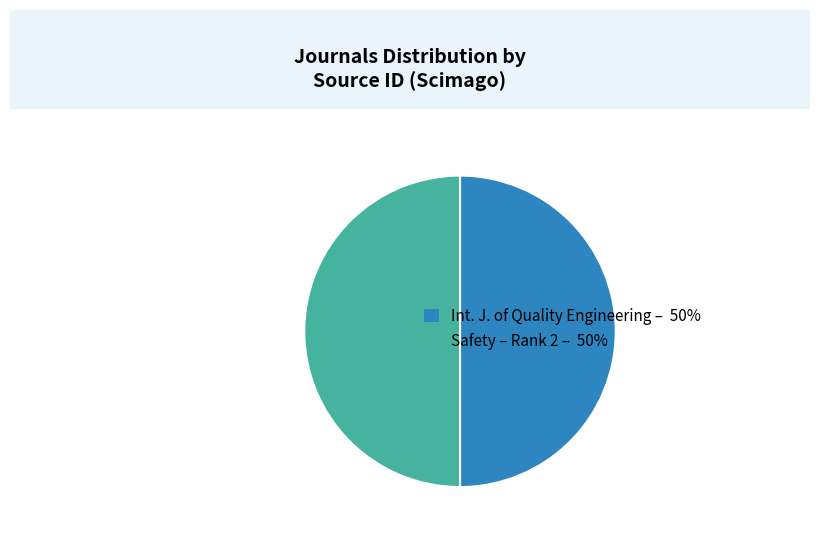

Is the sum of Int. J. of Quality Engineering – 50% and Safety – Rank 2 – 50% greater than half?

Yes